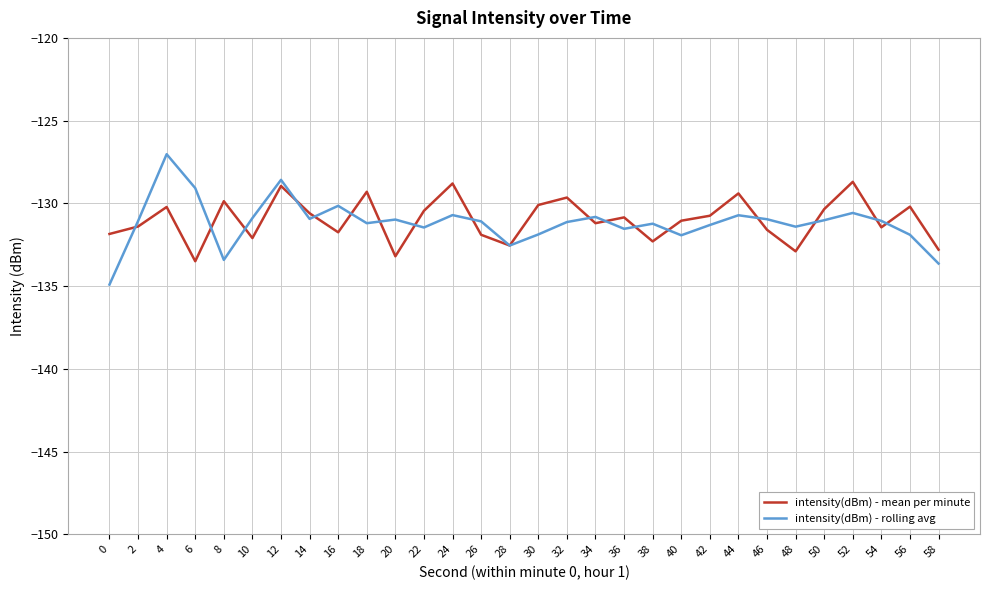

What is the sum of all intensity(dBm) - mean per minute values?

-3929.7